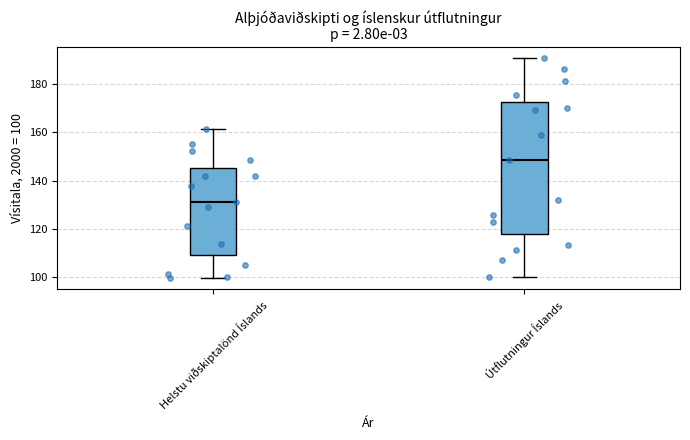

Which box's median line is the lowest?

Helstu viðskiptalönd Íslands